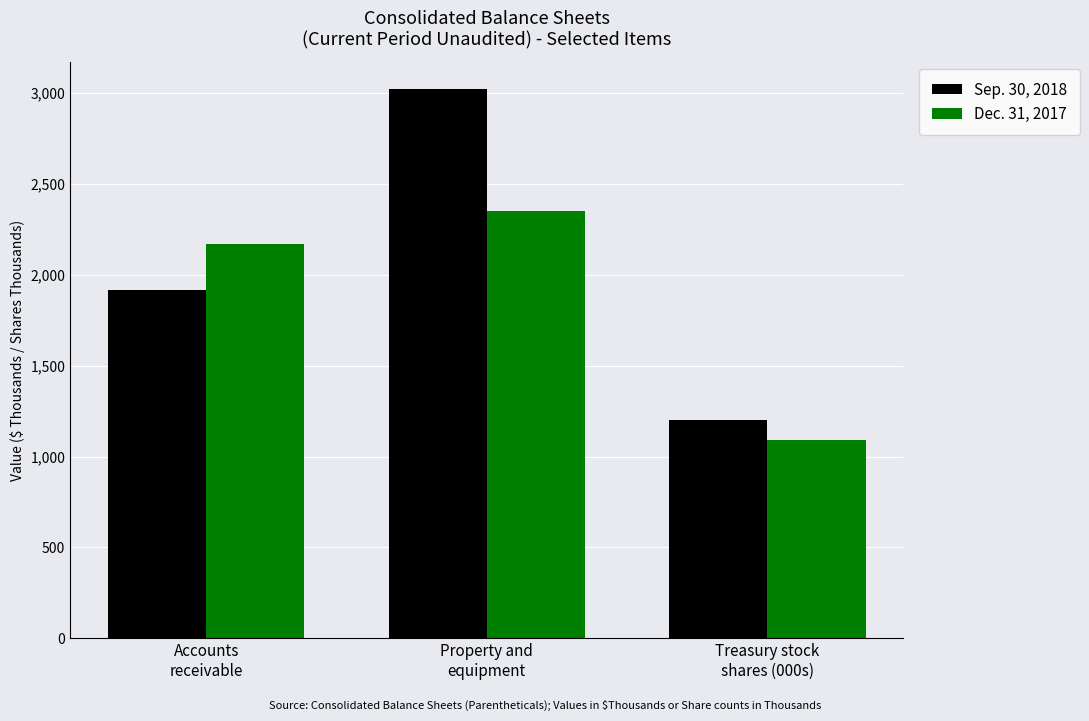

Which category has the highest value in the Sep. 30, 2018 series?

Property and
equipment